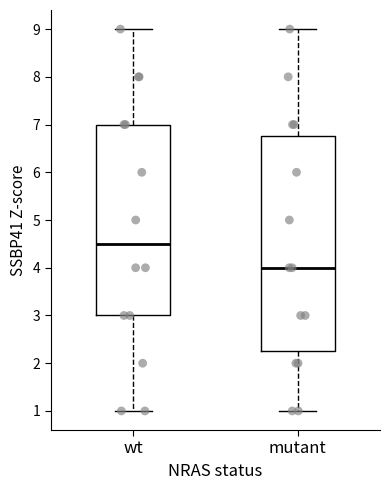

Reading left to right, read every box against the y-axis: the position of its median line, the range the box covers, and the ends of its whiskers. The values are not printed on the chart, so give them approximately, as read against the axis.

wt: median 4.5, box 3.0 to 7.0, whiskers 1.0 to 9.0
mutant: median 4.0, box 2.3 to 6.8, whiskers 1.0 to 9.0